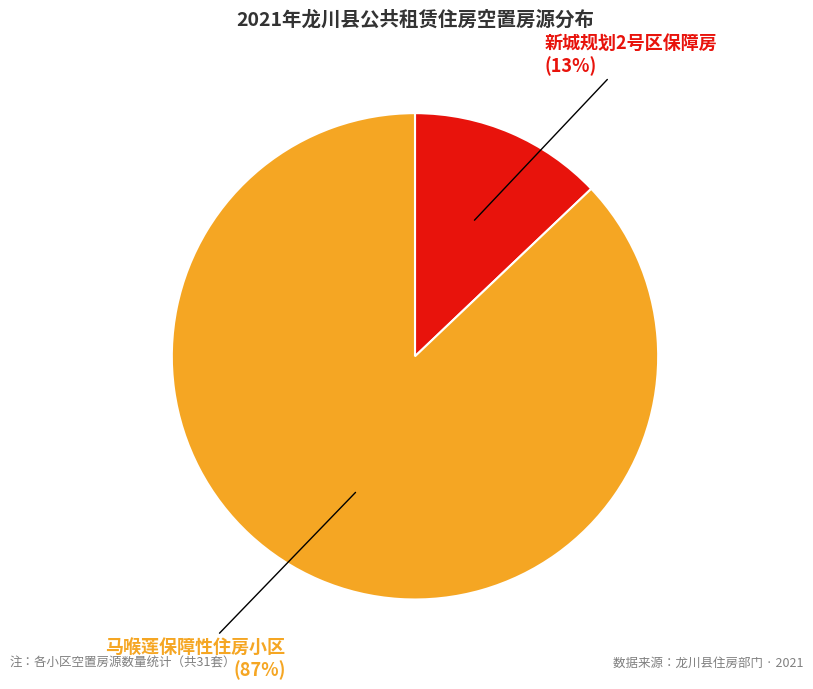

To the nearest percent, what is the average slice percentage?

50%